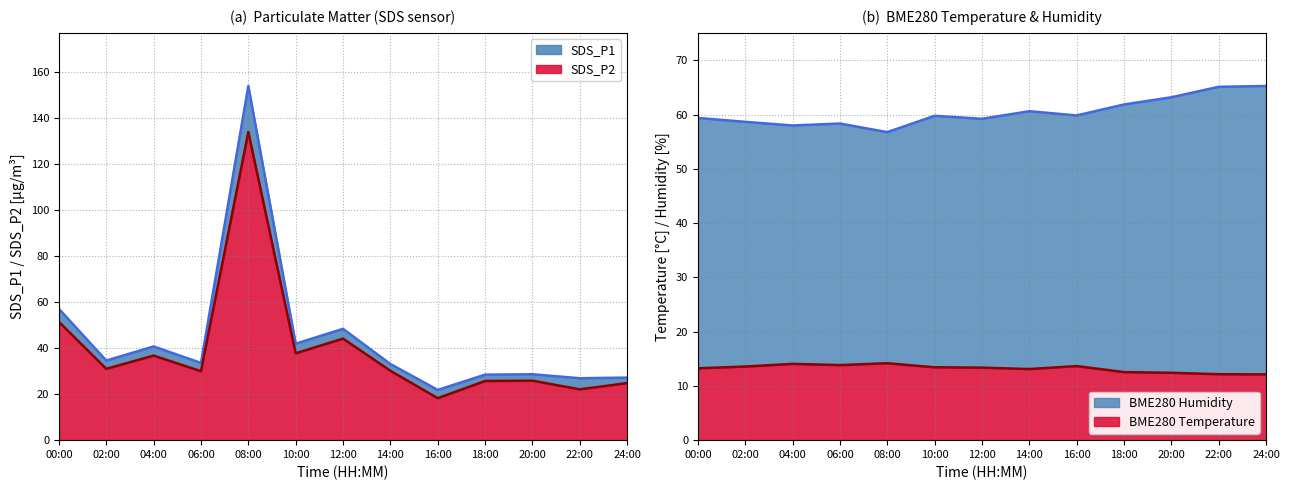

True or false: SDS_P1 and SDS_P2 cross at least once.

False